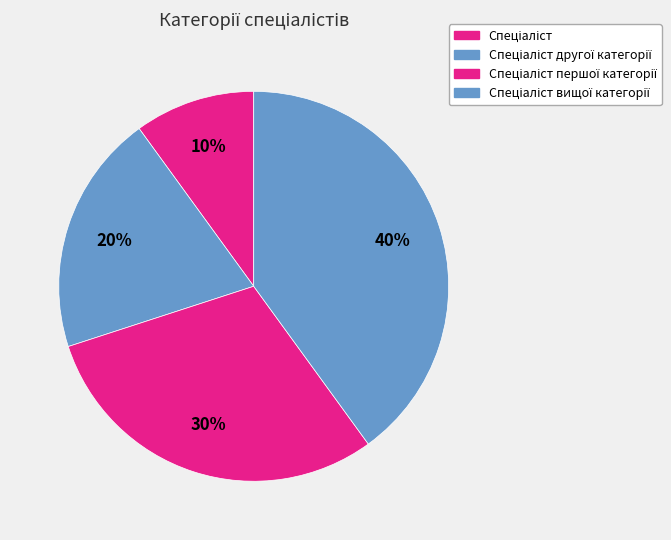

Combined, what portion of the pie is Спеціаліст and Спеціаліст вищої категорії?

50.0%